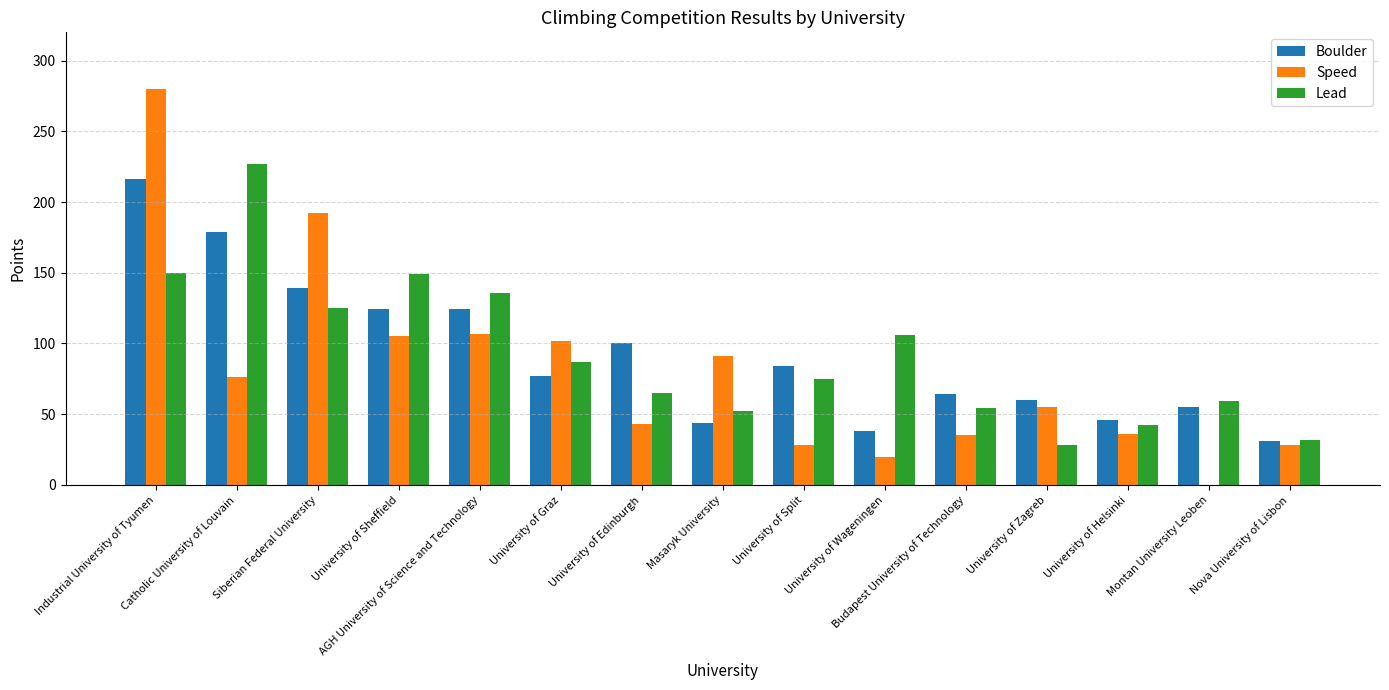

What value does the Speed series have at University of Wageningen, to the nearest 10?

20